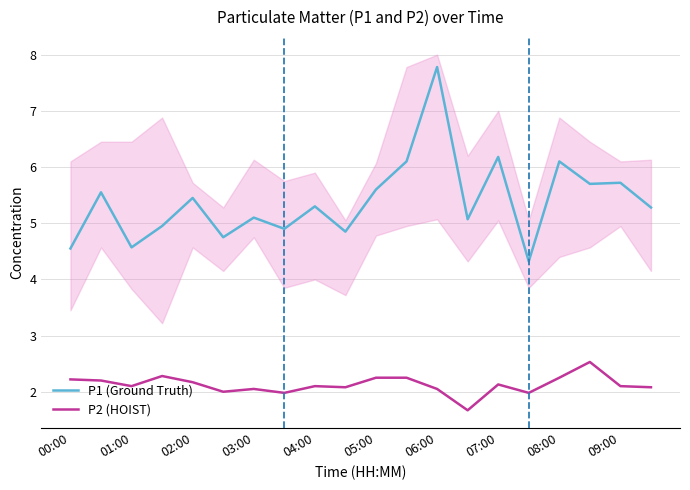

True or false: P1 (Ground Truth) and P2 (HOIST) intersect in this chart.

False